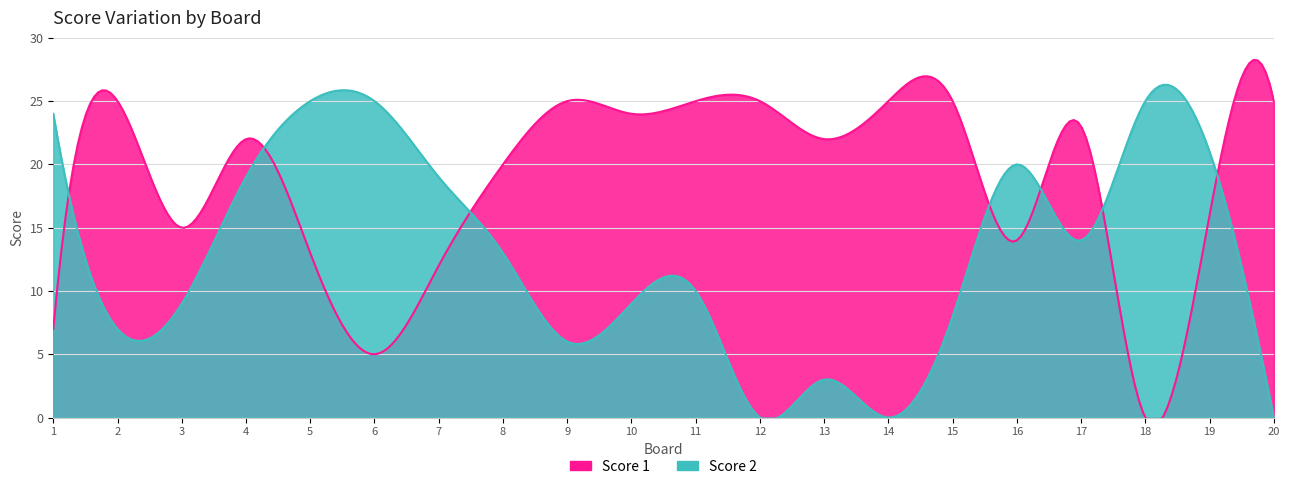

What is the sum of the Score 2 values at 1 and 13?

27